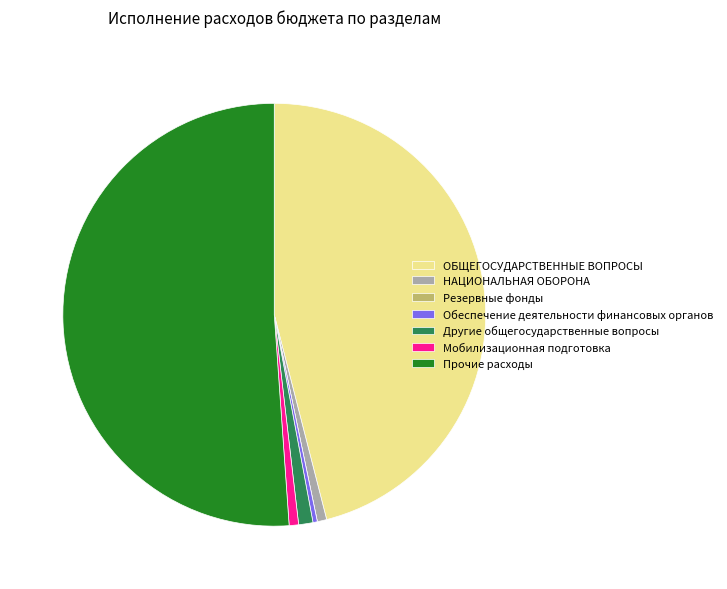

What is the largest slice in the pie chart?

Прочие расходы